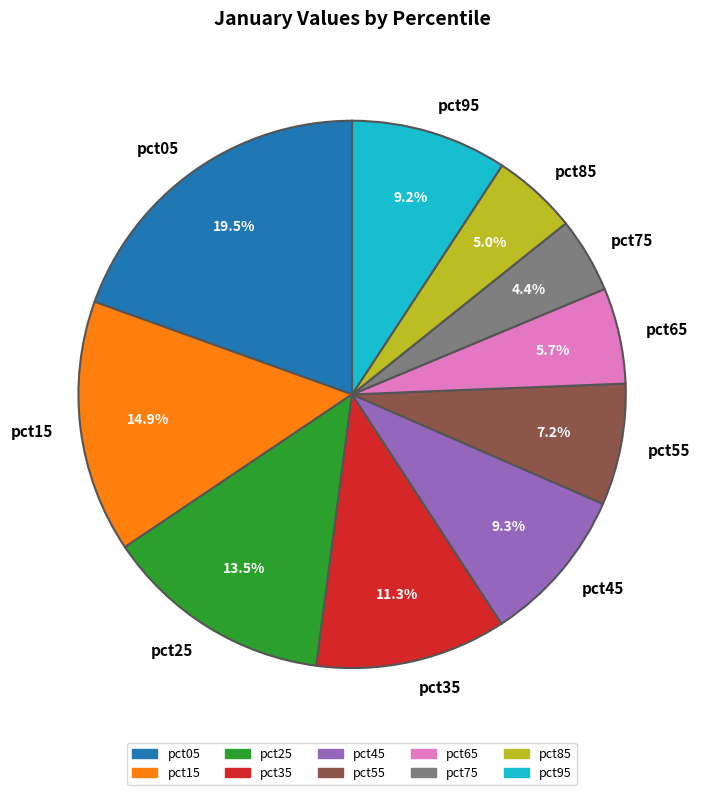

Which has a higher value, pct45 or pct75?

pct45